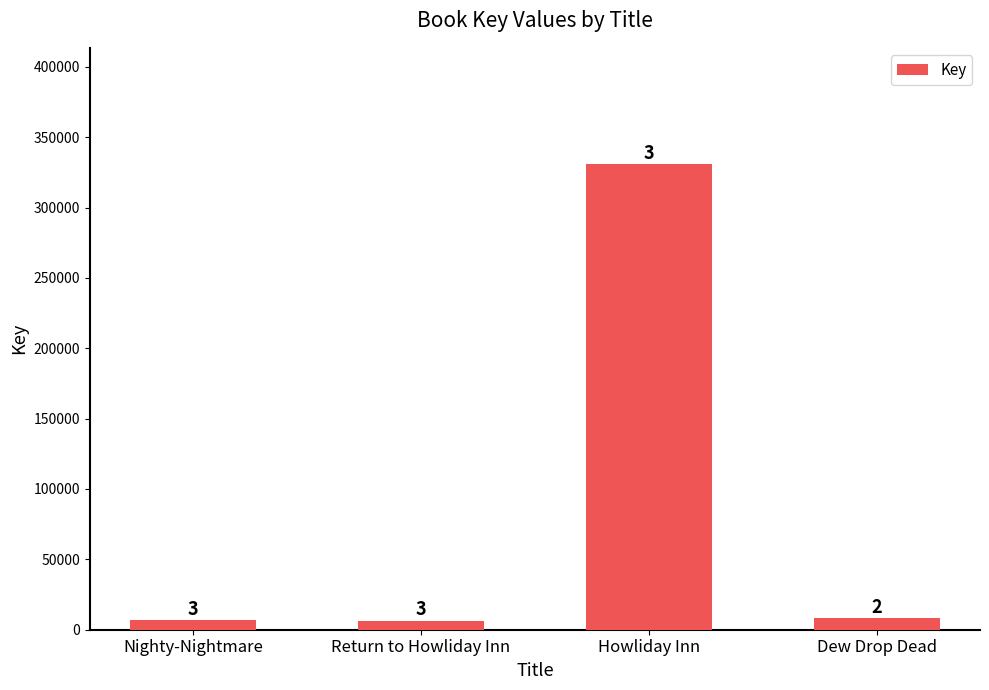

At which label is the value closest to 168660?

Dew Drop Dead